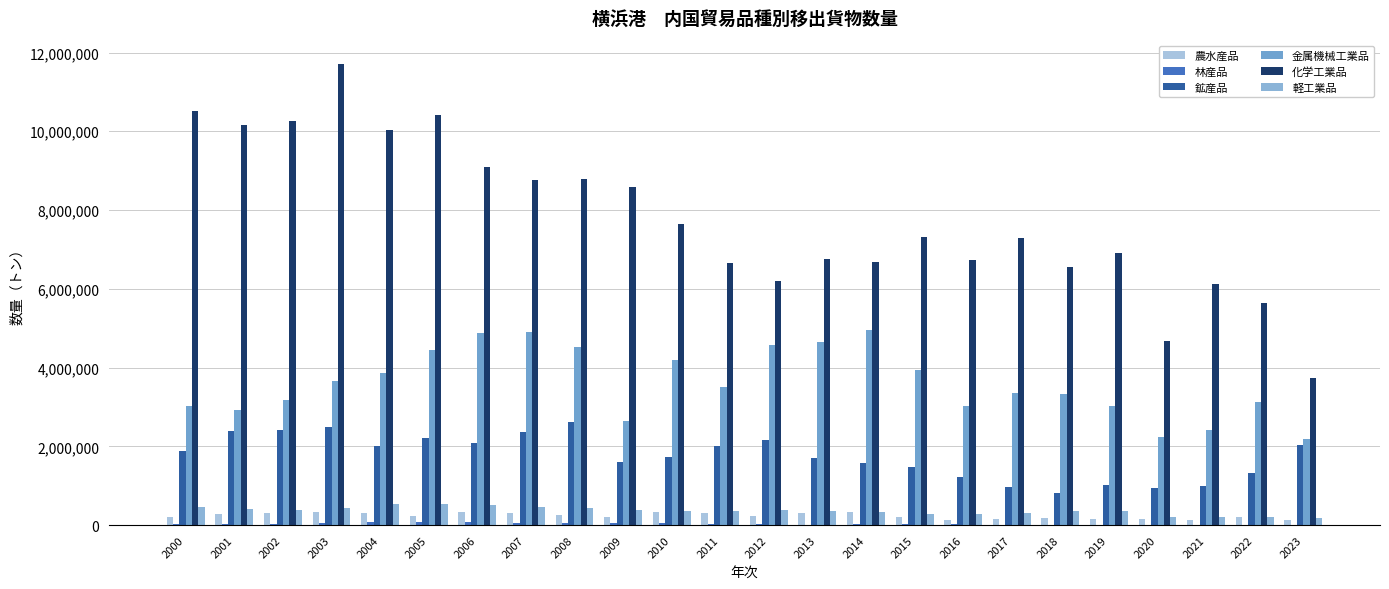

How many data points does each series have?

24